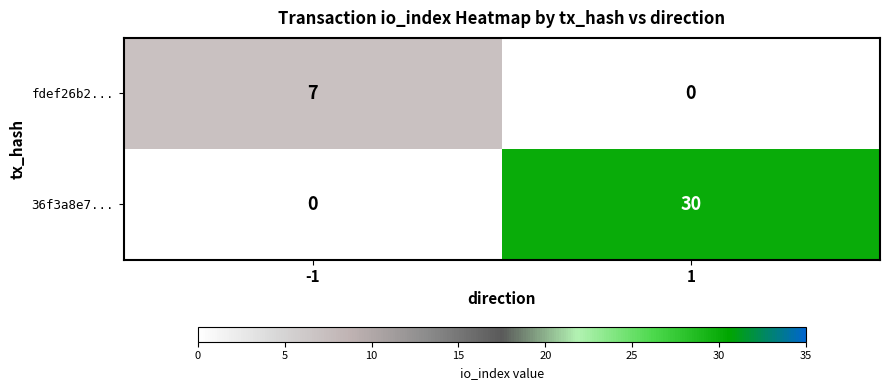

Which category has the highest value across all series?

1